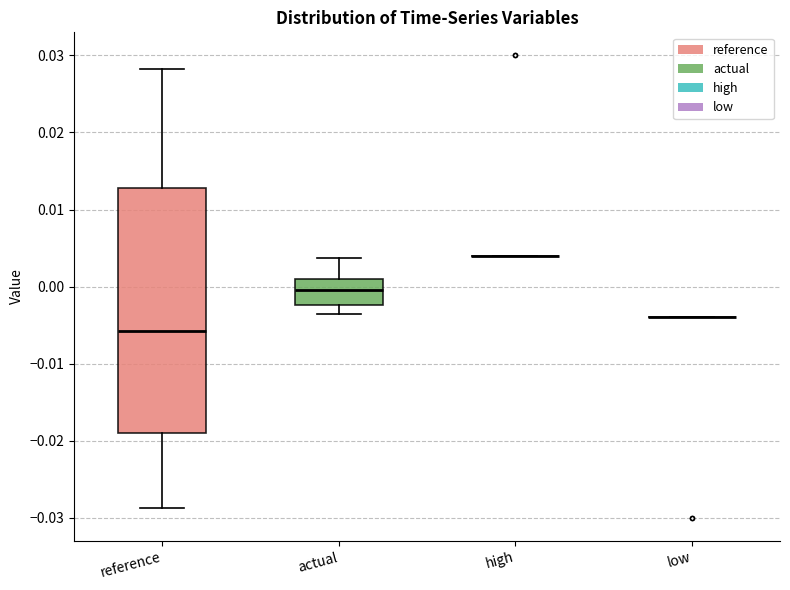

Reading left to right, transcribe this box plot: for each box, give where its median line is, the range the box spans, and where its two whiskers end, as read against the y-axis. The values are not printed on the chart, so give them approximately, as read against the axis.

reference: median -0.006, box -0.019 to 0.013, whiskers -0.029 to 0.028
actual: median 0.000, box -0.002 to 0.001, whiskers -0.004 to 0.004
high: box collapsed to a line at 0.004, whiskers 0.004 to 0.004
low: box collapsed to a line at -0.004, whiskers -0.004 to -0.004